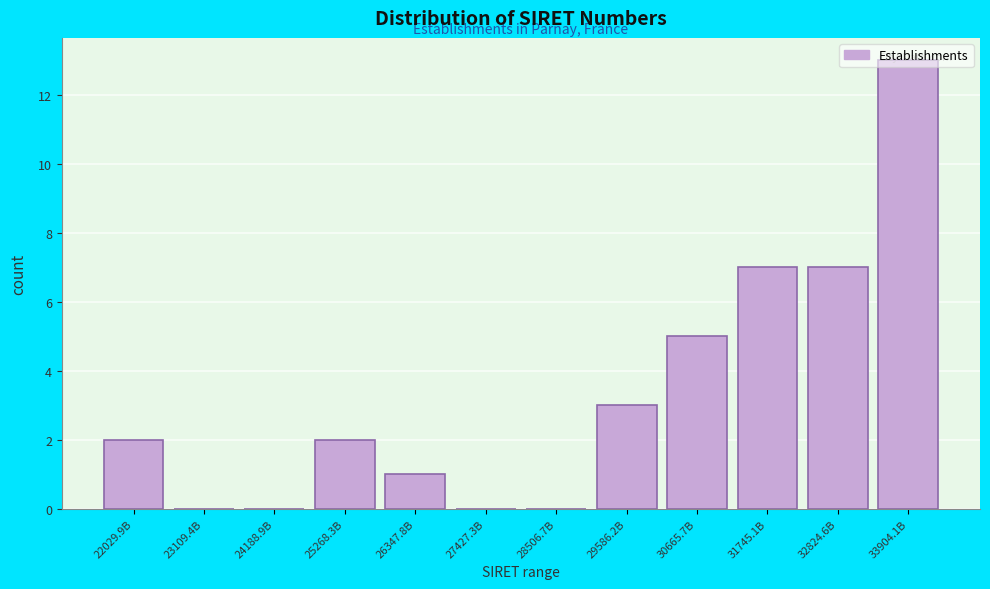

What is the maximum value shown in the chart?

13